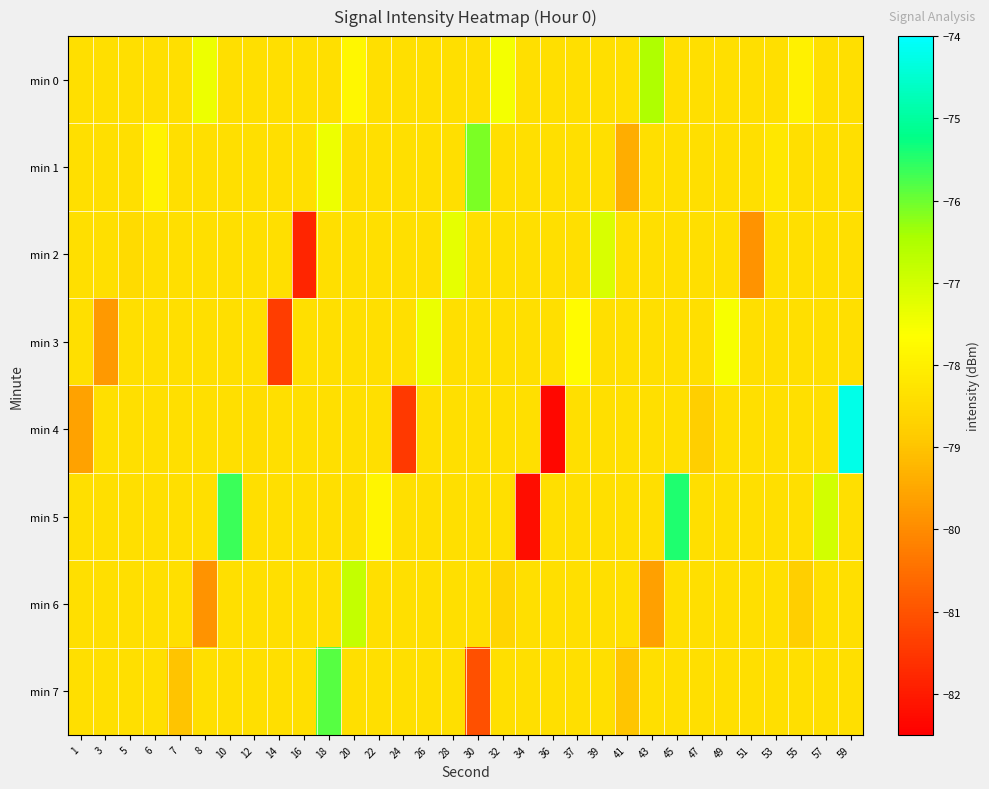

What is the total value across all series at 10?

-624.5